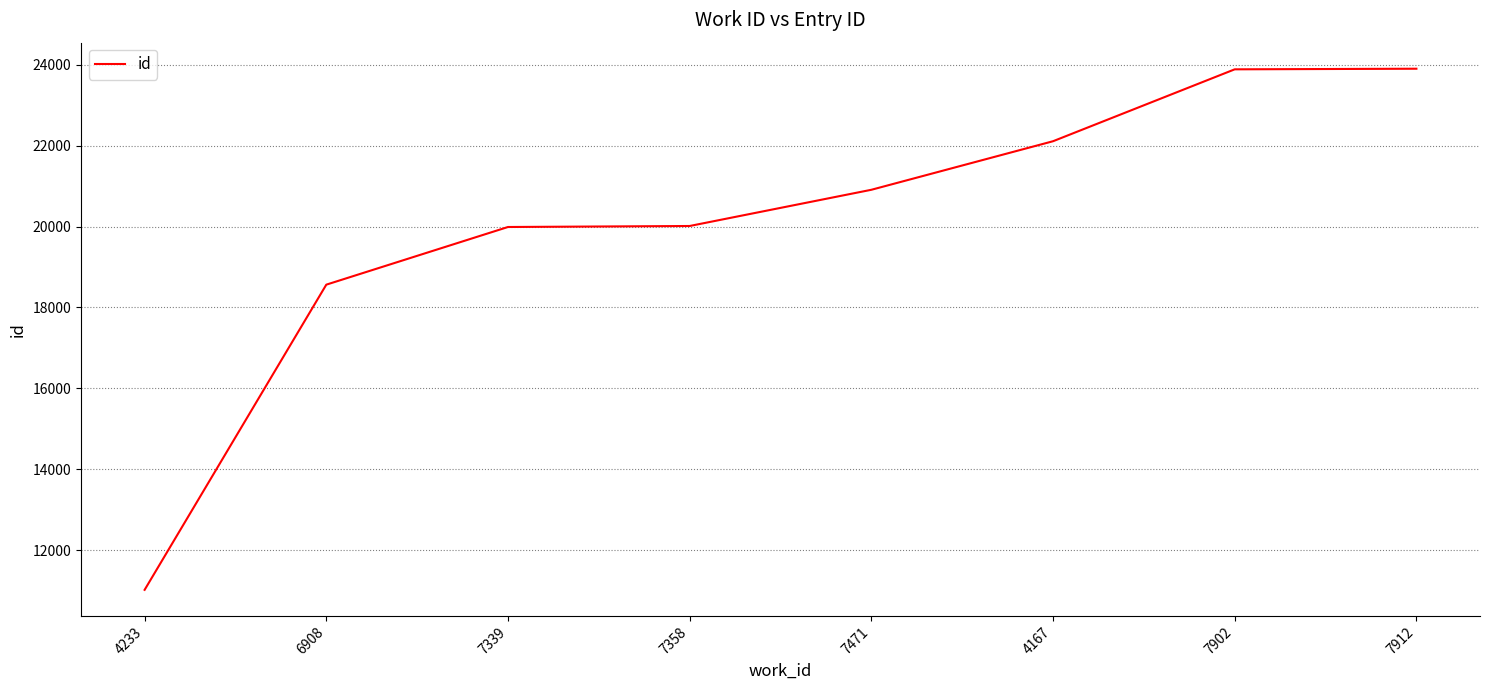

Count the number of categories in the chart.

8